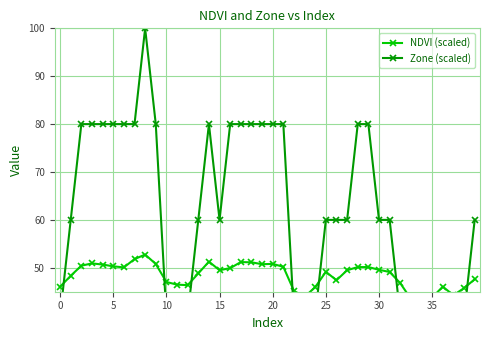

After their last crossing, which series has the higher values: NDVI (scaled) or Zone (scaled)?

Zone (scaled)